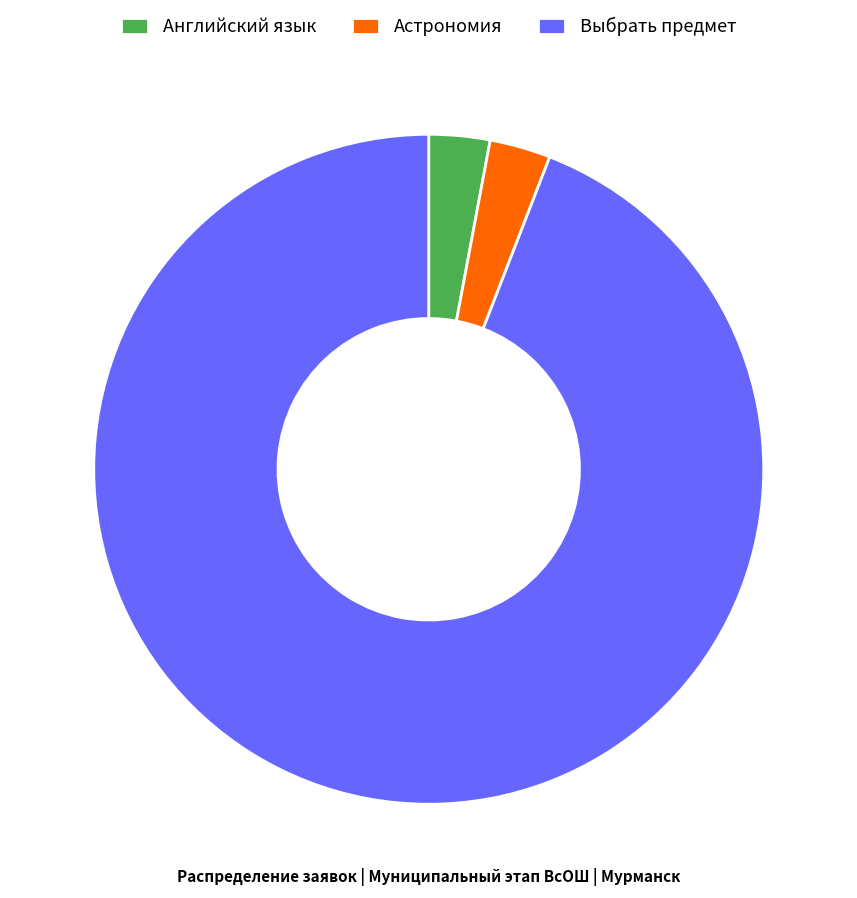

How many segments does this pie chart have?

3